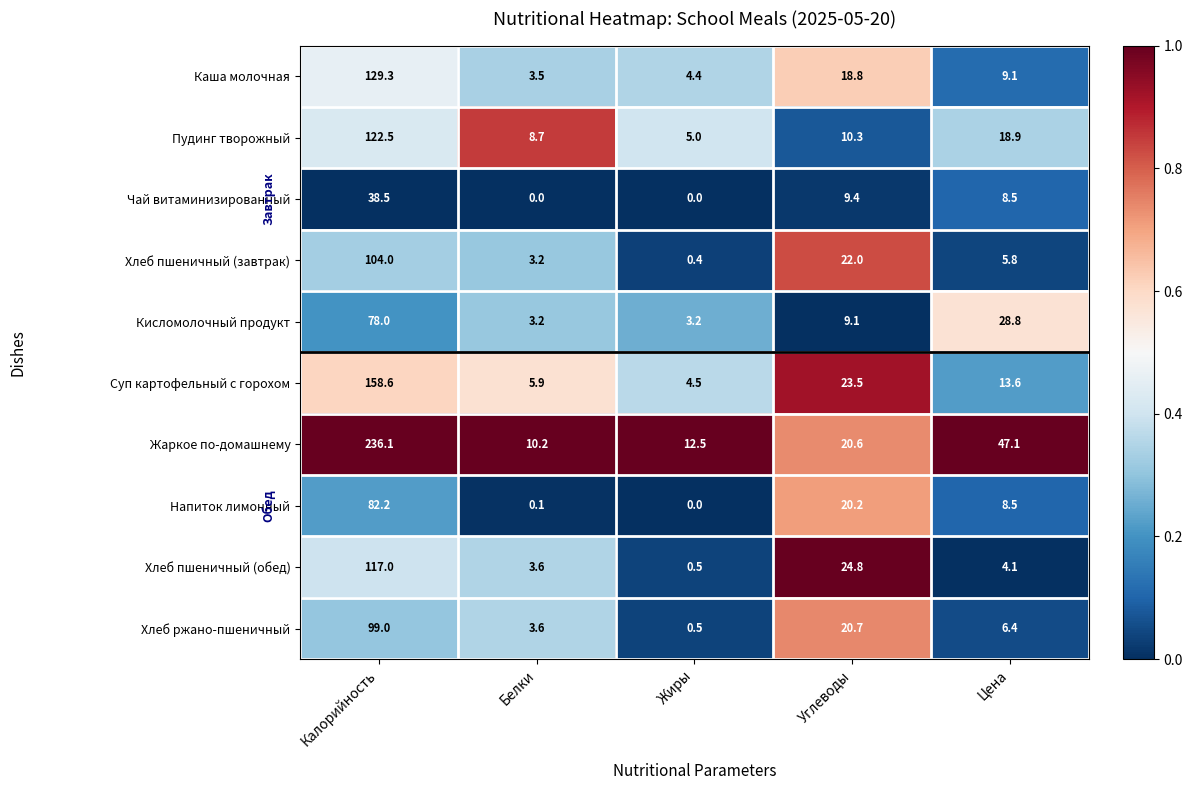

List the series in order of their peak value, lowest first.

Чай витаминизированный, Кисломолочный продукт, Напиток лимонный, Хлеб ржано-пшеничный, Хлеб пшеничный (завтрак), Хлеб пшеничный (обед), Пудинг творожный, Каша молочная, Суп картофельный с горохом, Жаркое по-домашнему